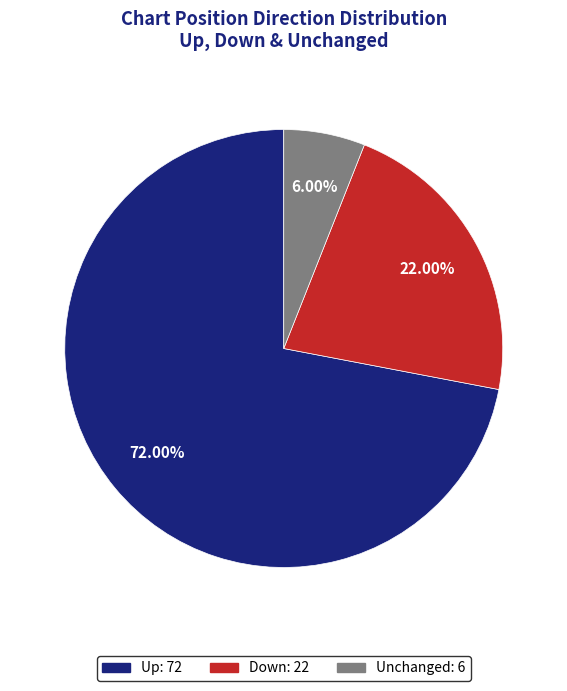

Is there any slice that represents more than half of the pie?

Yes